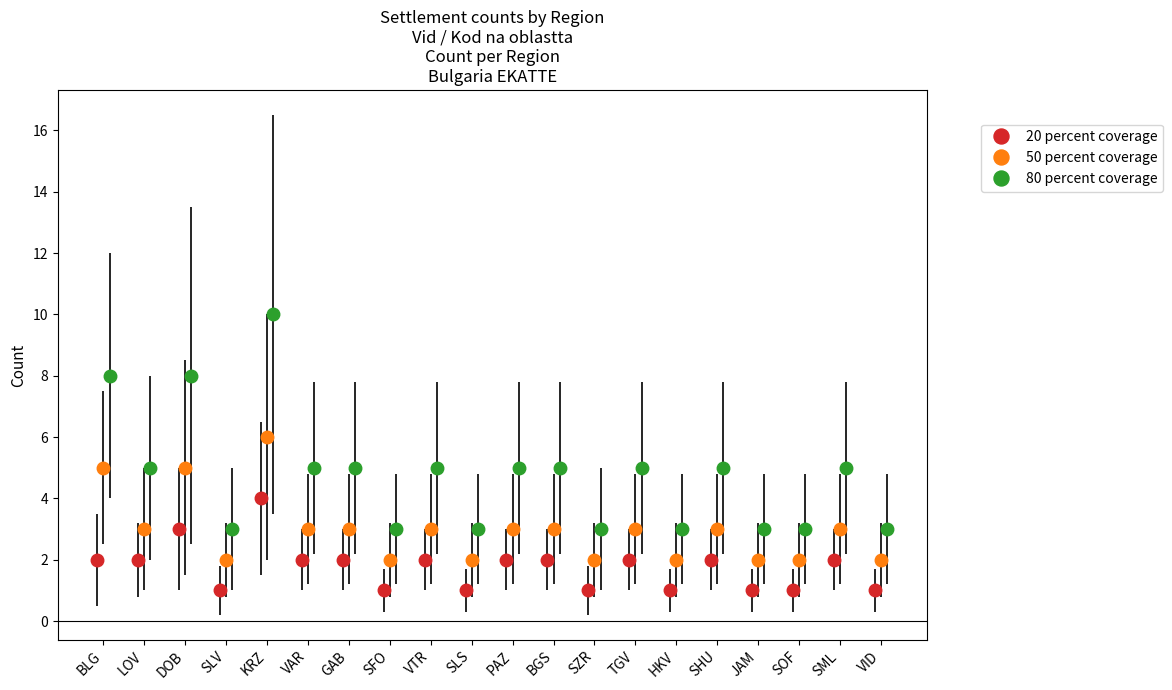

What is the highest value of the 20 percent coverage series?

4